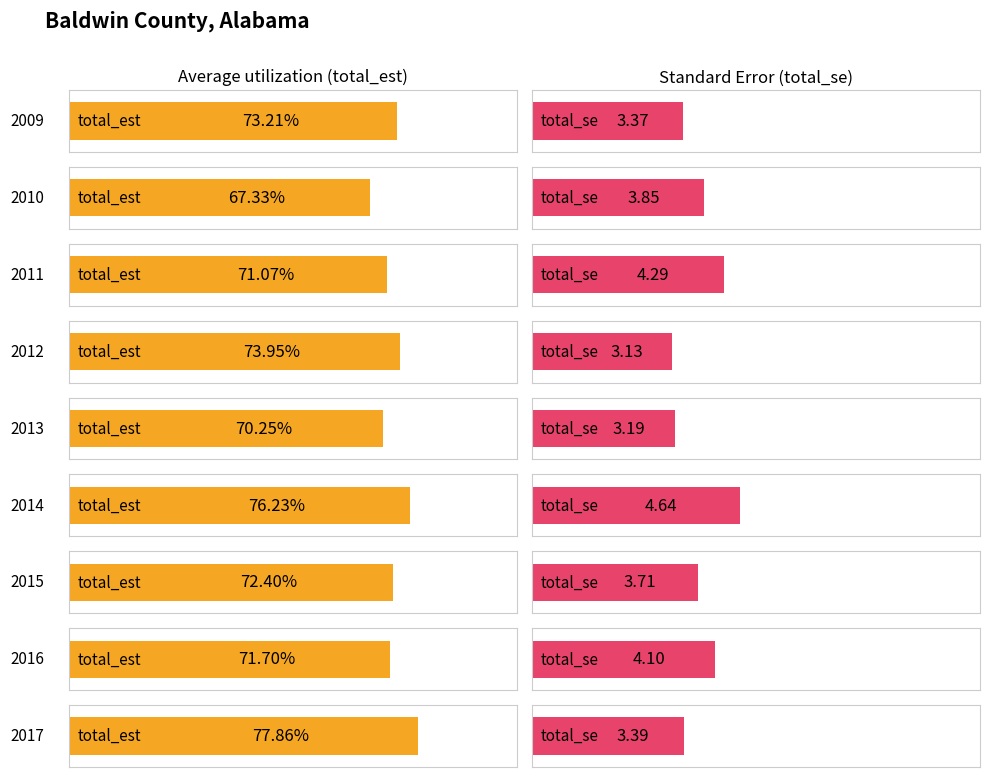

What is the maximum value for total_se?

4.6